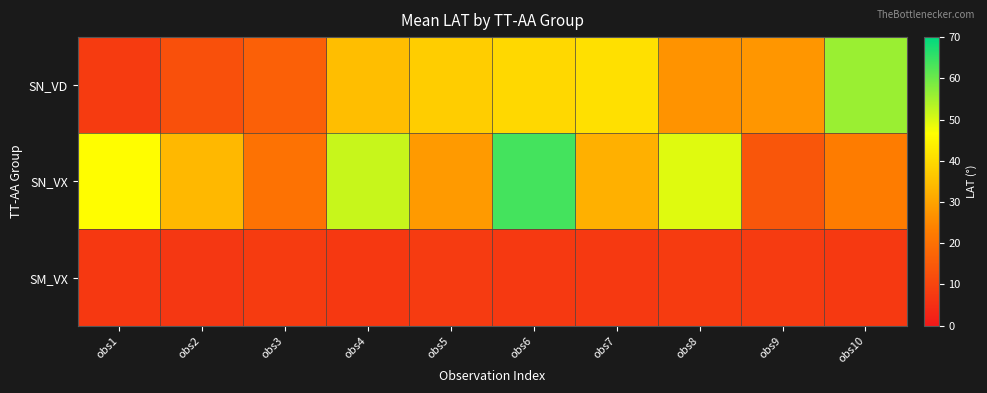

At which category is the sum across all series the highest?

obs6